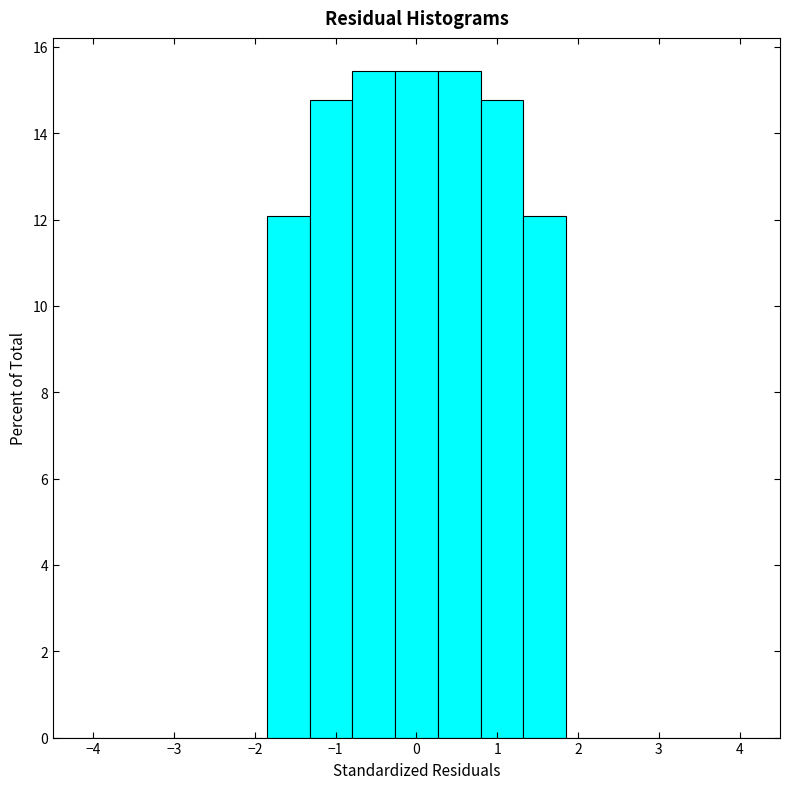

Reading left to right, transcribe this chart: for each bar, give the range it covers on the x-axis and its height. Neither the bar edges nor the heights are printed on the chart, so give them approximately, as read against the axes.

-4.5 to -4.0: 0
-4.0 to -3.4: 0
-3.4 to -2.9: 0
-2.9 to -2.4: 0
-2.4 to -1.9: 0
-1.9 to -1.3: 12.0
-1.3 to -0.8: 14.8
-0.8 to -0.3: 15.4
-0.3 to 0.3: 15.4
0.3 to 0.8: 15.4
0.8 to 1.3: 14.8
1.3 to 1.9: 12.0
1.9 to 2.4: 0
2.4 to 2.9: 0
2.9 to 3.4: 0
3.4 to 4.0: 0
4.0 to 4.5: 0